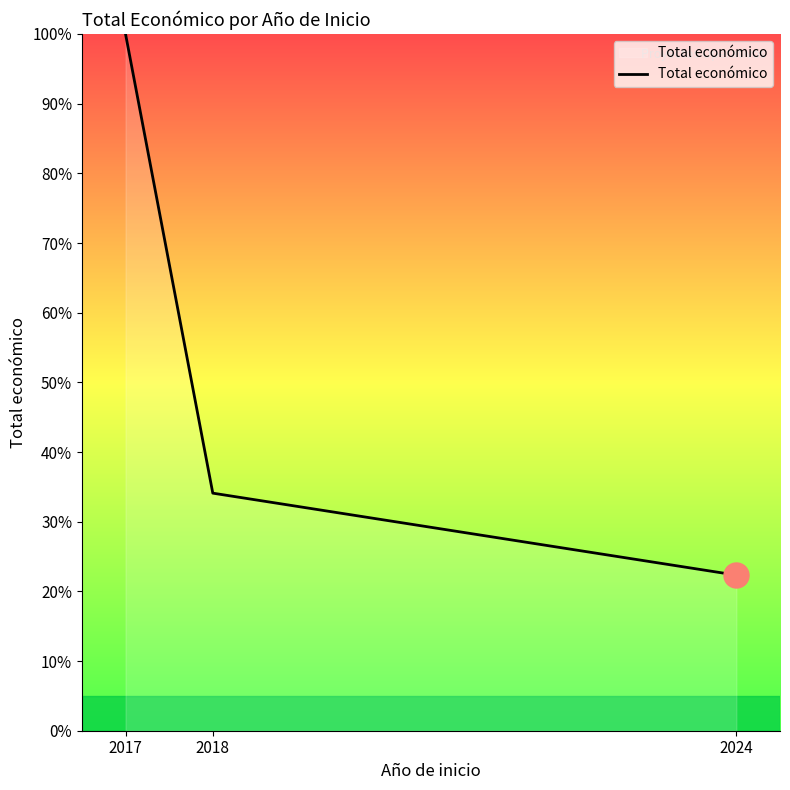

Rank the categories by value from lowest to highest.

2024, 2018, 2017